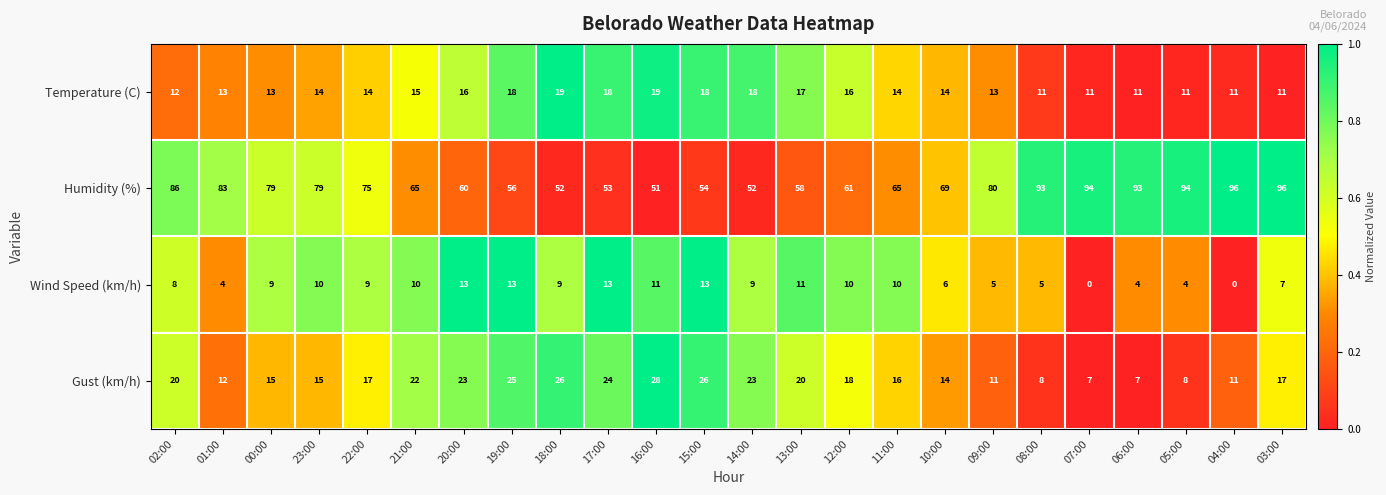

What value does the Wind Speed (km/h) series have at 03:00, to the nearest 10?

10